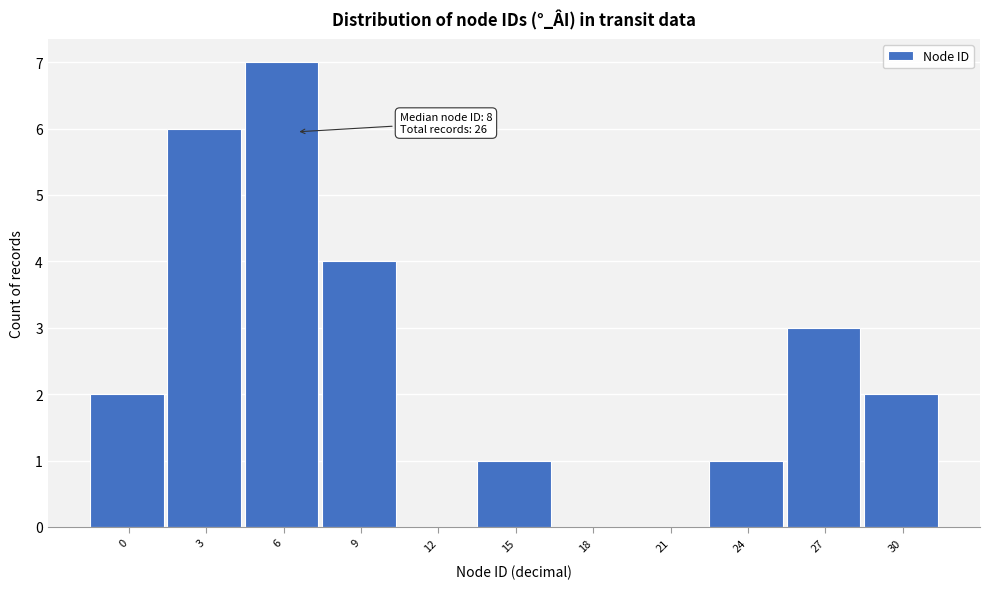

Reading left to right, list all the values displayed in this chart.

0=2	3=6	6=7	9=4	12=0	15=1	18=0	21=0	24=1	27=3	30=2